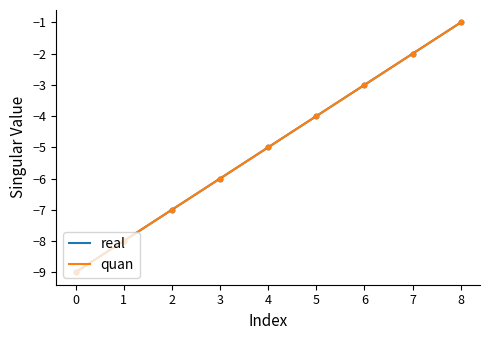

Is this an area chart (filled region under the line)?

No